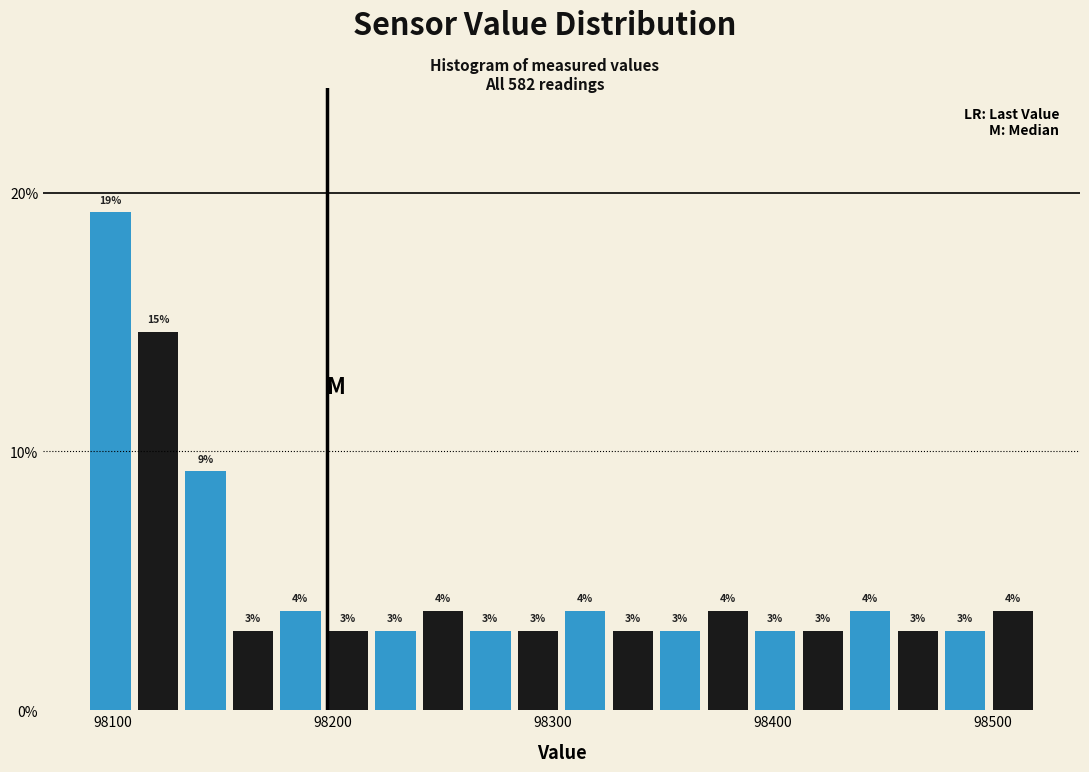

Read against the x-axis, roughly where is the centre of the tallest bar?

98100